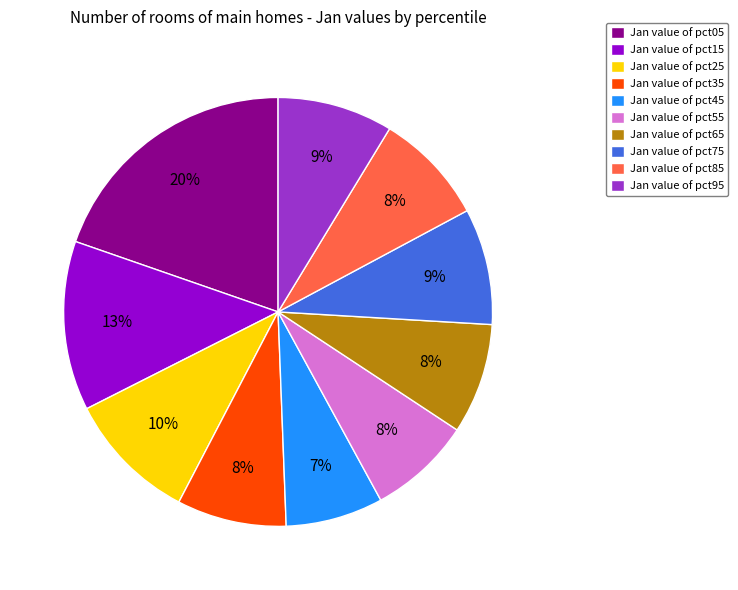

Count the number of slices in the pie.

10